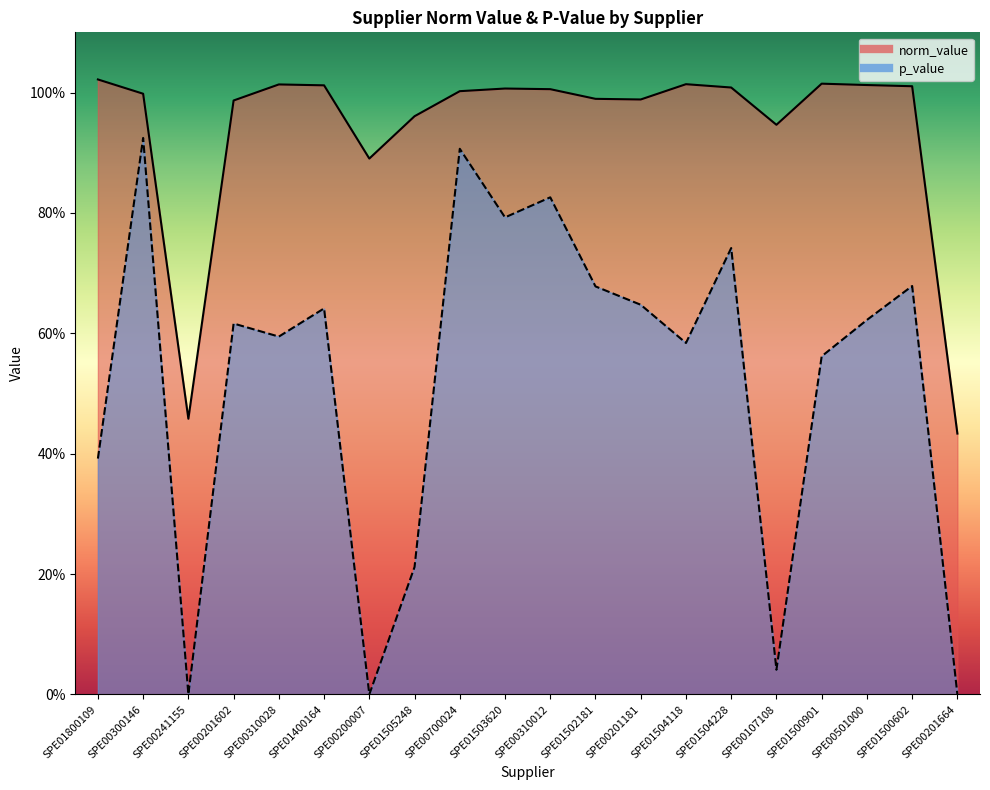

Between SPE01800109 and SPE01400164, which series saw the biggest shift?

p_value